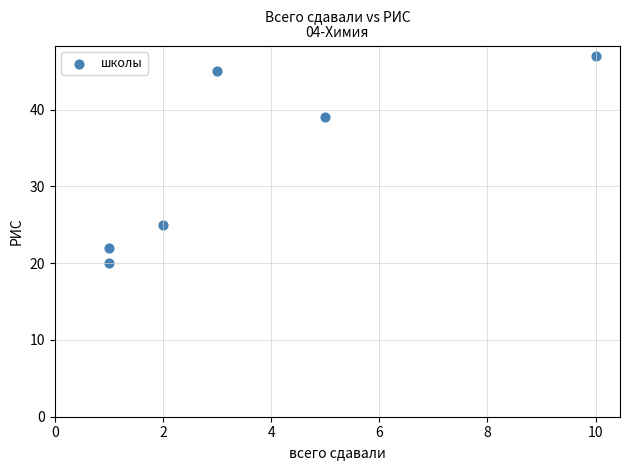

What is the average X value?

4